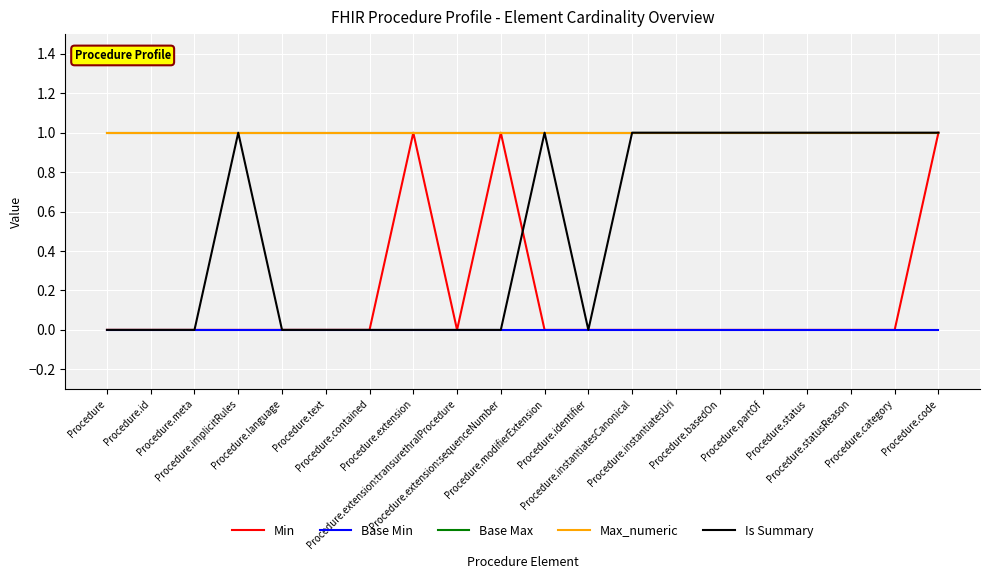

Count the number of categories in the chart.

20